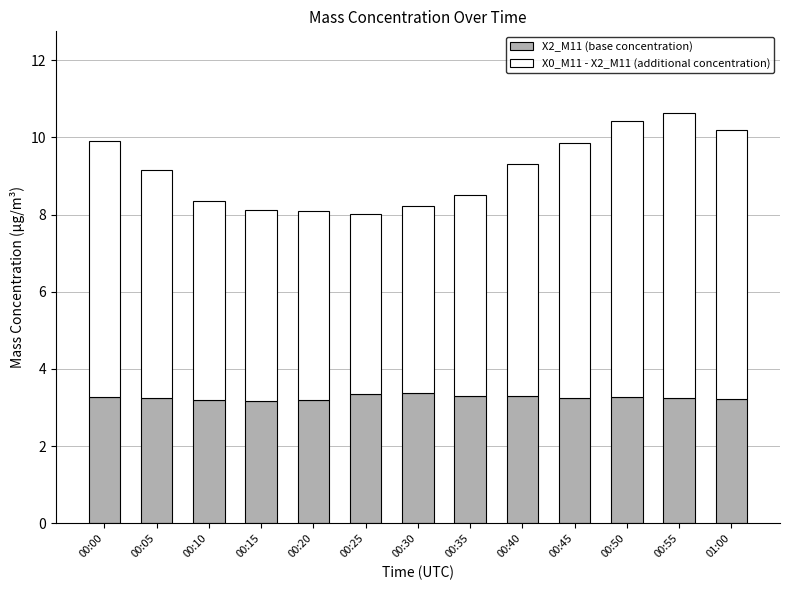

What is the sum of all X2_M11 (base concentration) values?

42.5